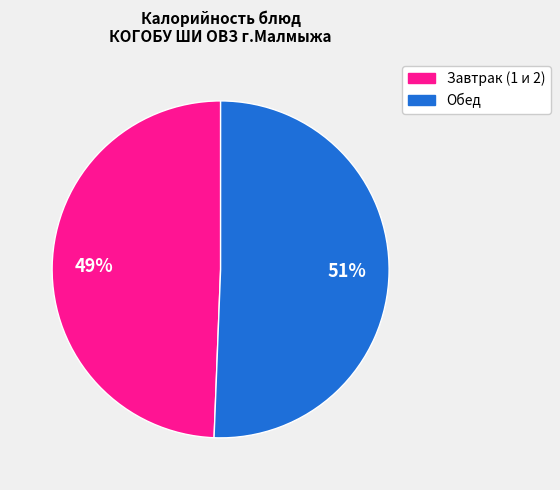

Count the number of slices in the pie.

2